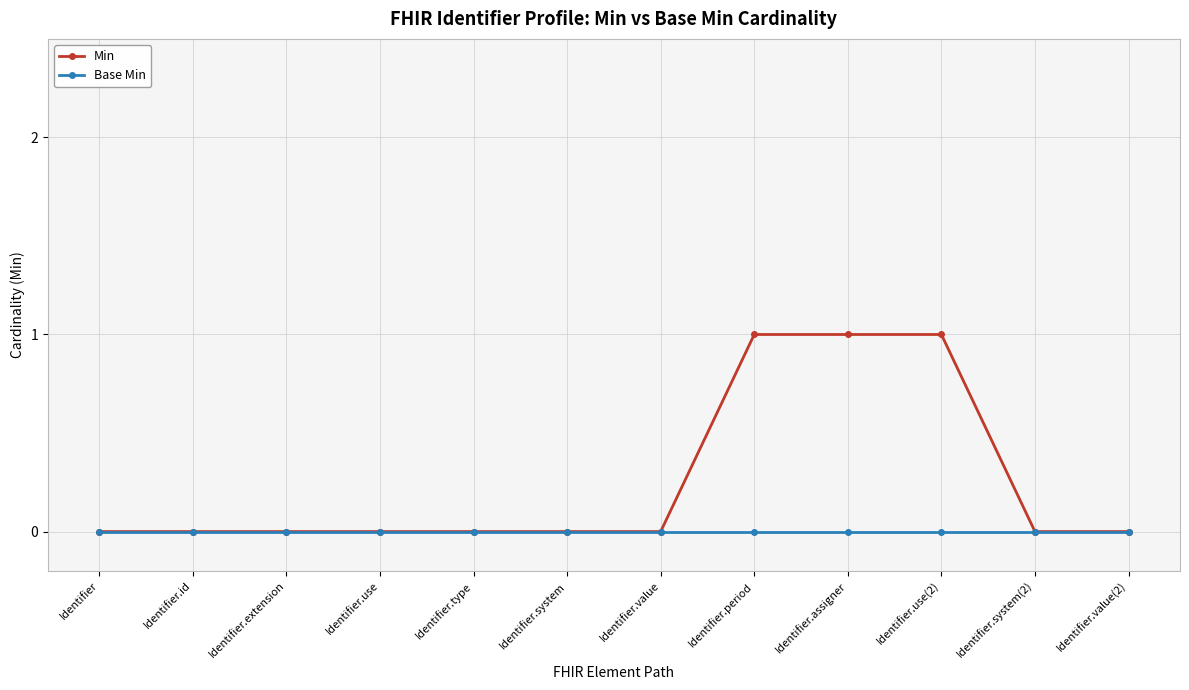

Does the chart display data point markers on the line(s)?

Yes